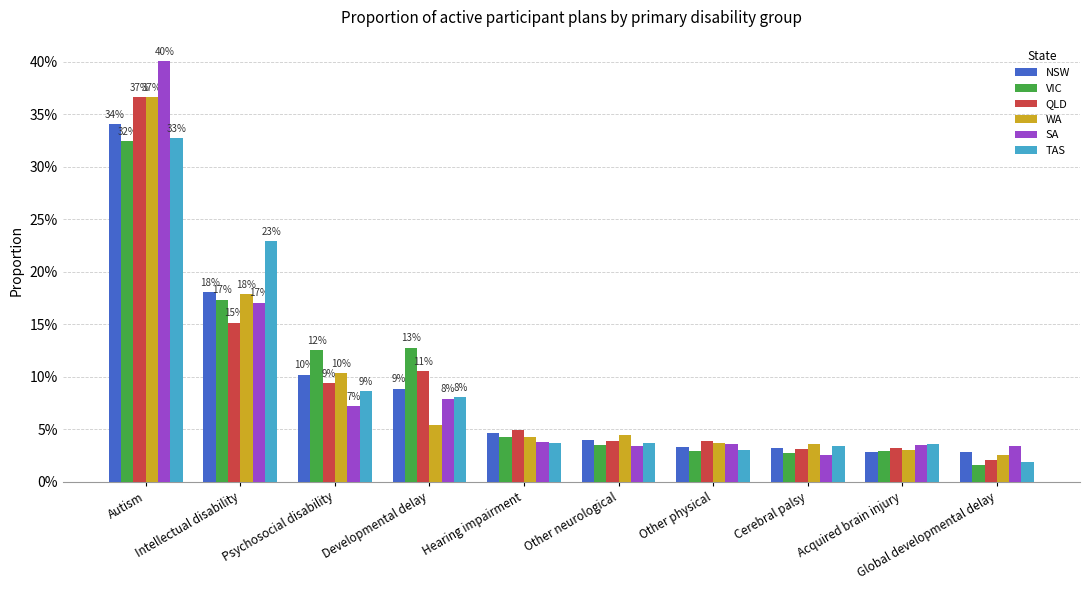

What position from the right is Cerebral palsy?

3